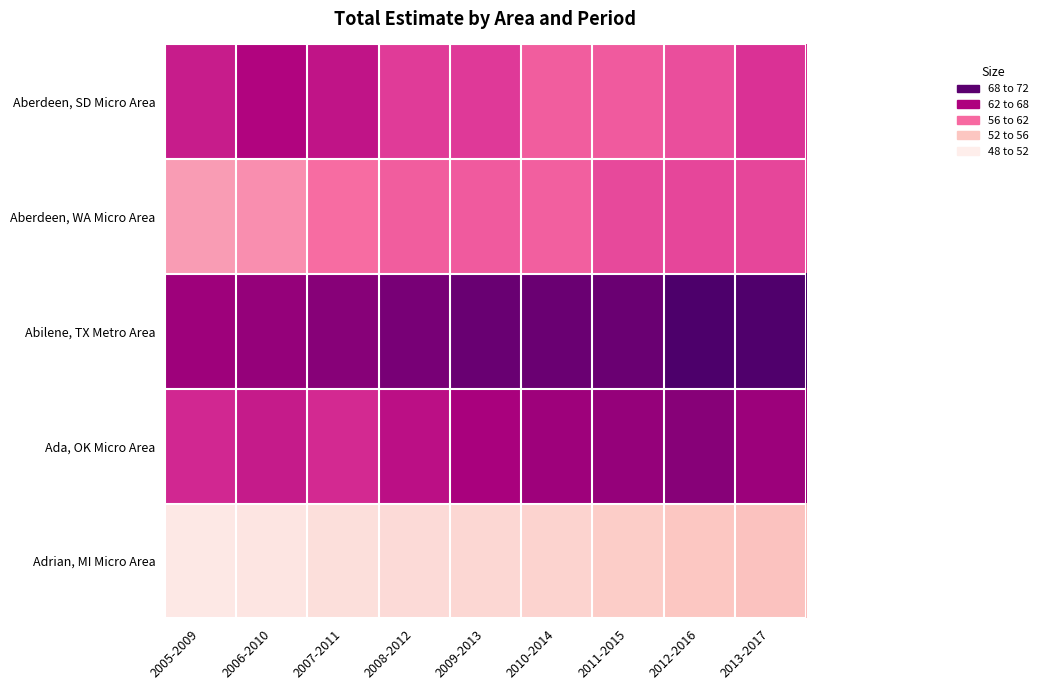

Which has a higher value, 2013-2017 or 2005-2009?

2013-2017